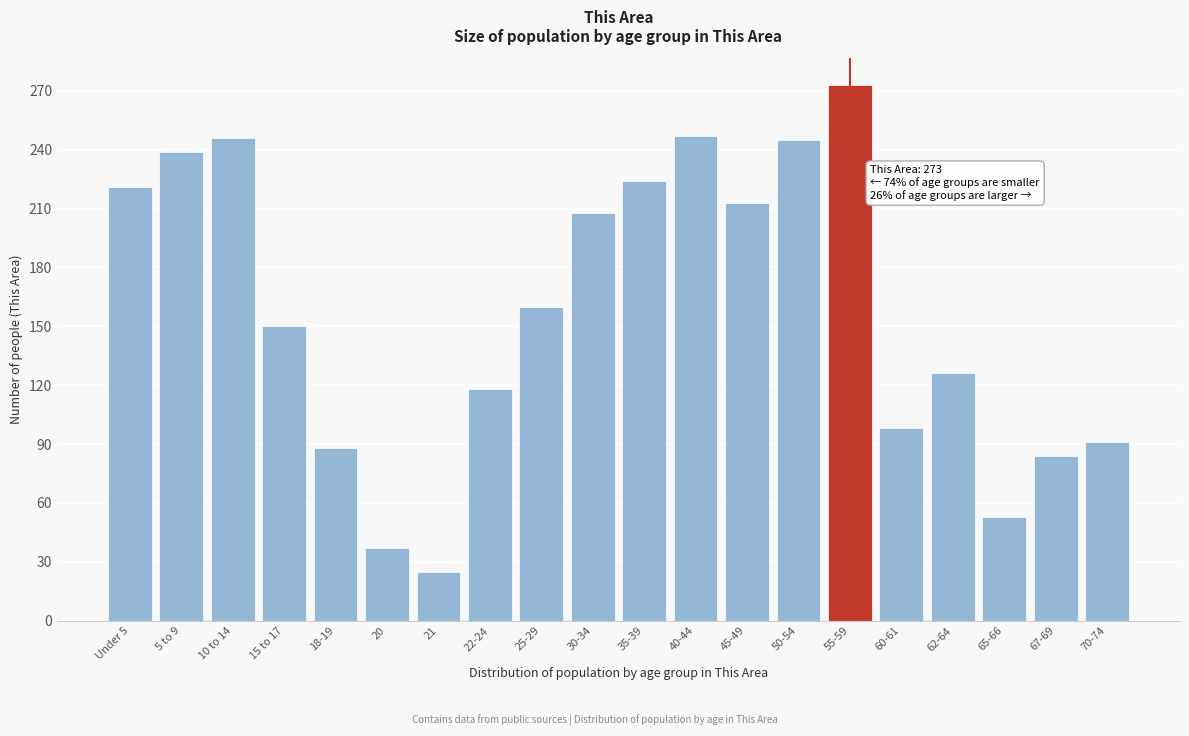

What is the approximate value at 67-69, to the nearest 5?

85